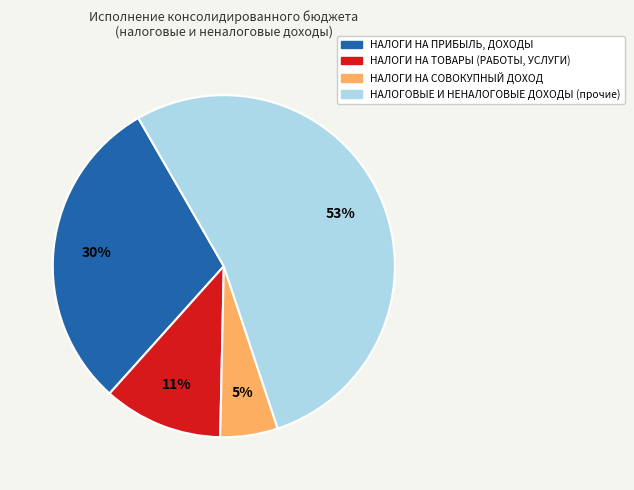

Count the number of slices in the pie.

4